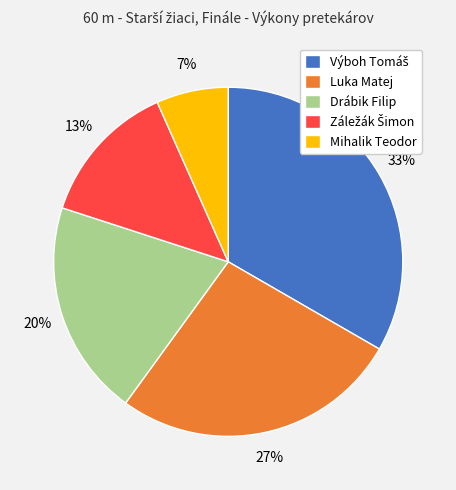

Is Drábik Filip the majority of the pie?

No